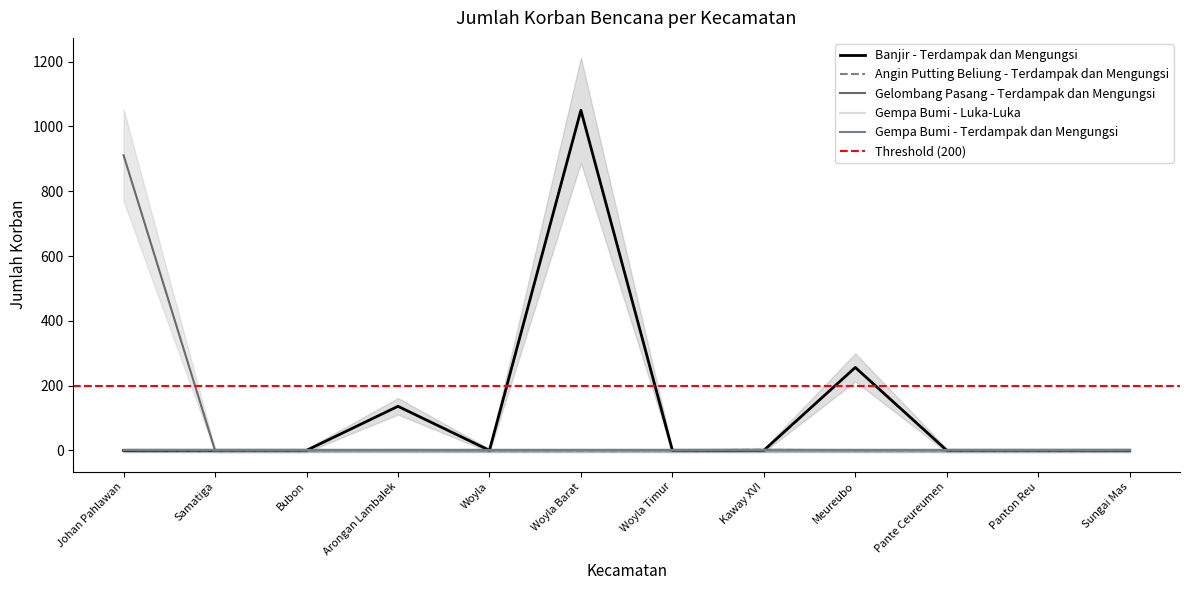

How many data points in Banjir - Terdampak dan Mengungsi are above 0?

3